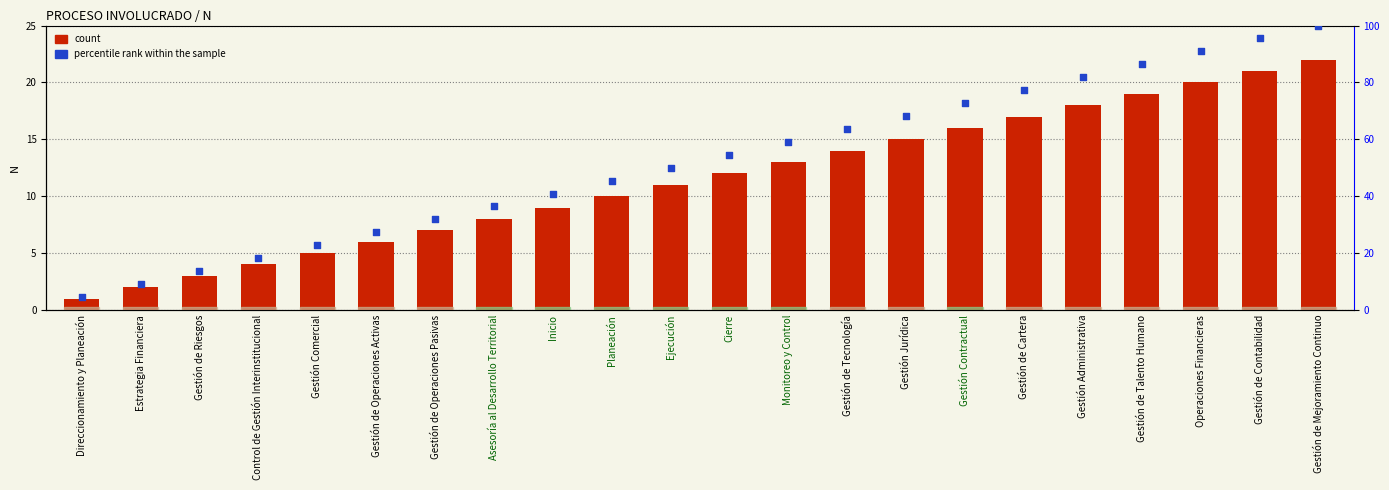

At how many categories does at least one series exceed 49?

12